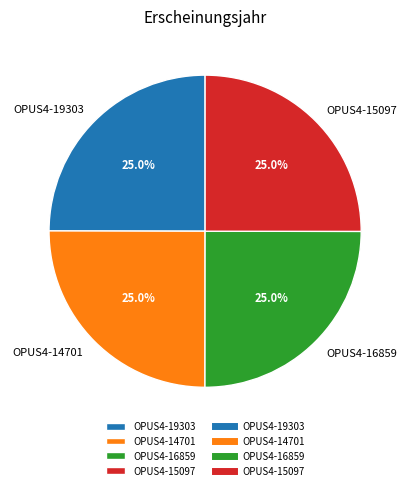

What portion of the pie excludes OPUS4-15097?

75.0%